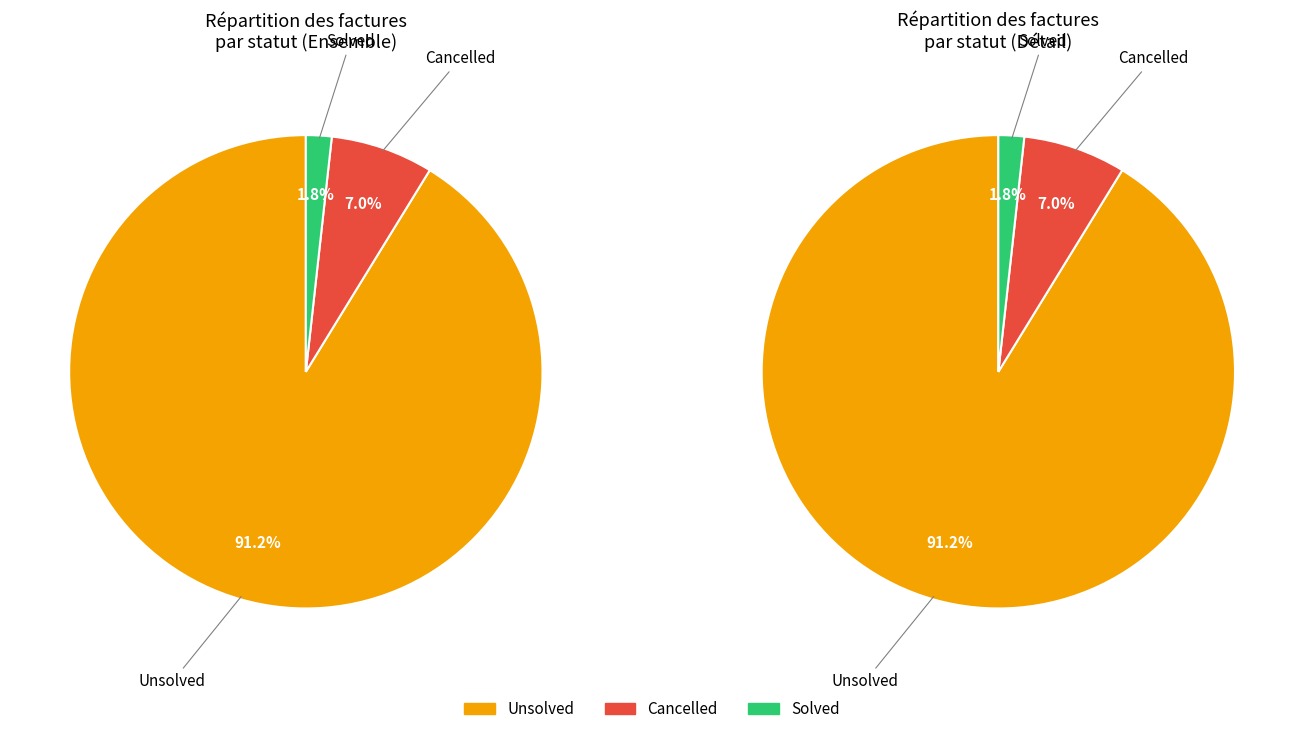

Does any single category account for the majority?

Yes